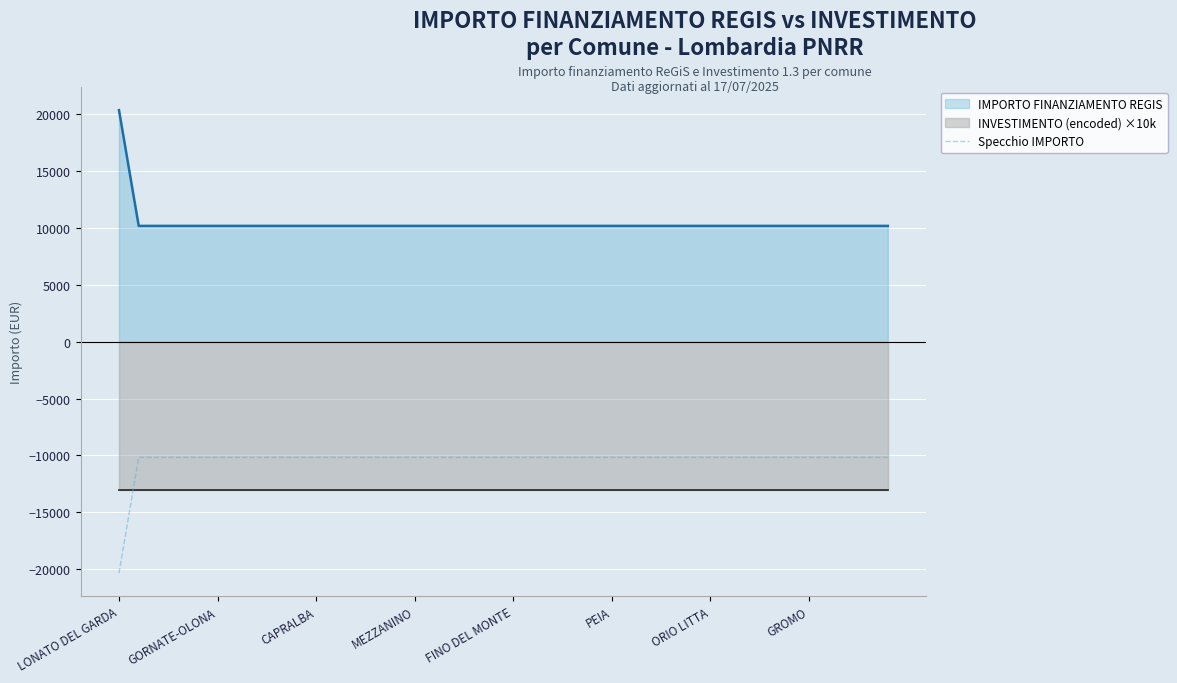

What is the label of the 14th point from the right?

26